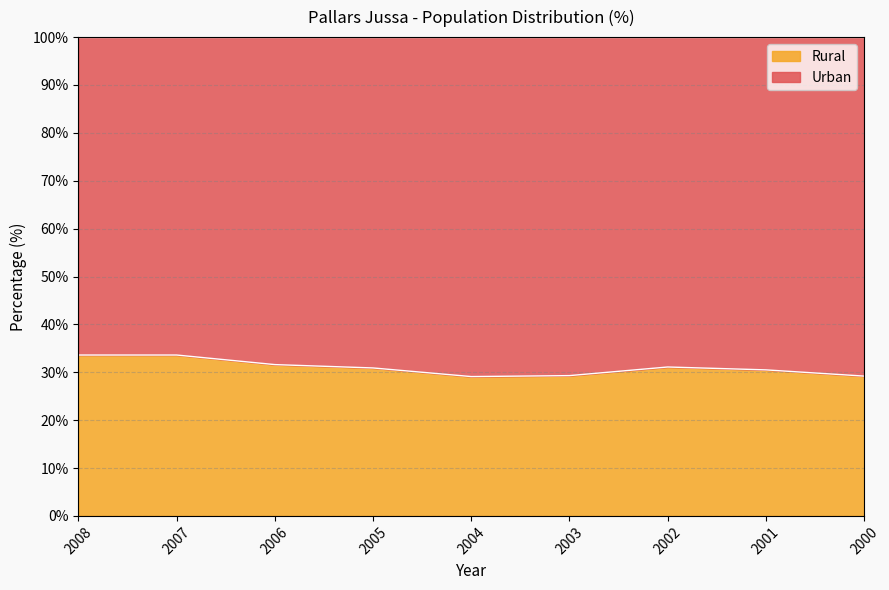

The chart shows a value of 17.1 at 2005. True or false?

False